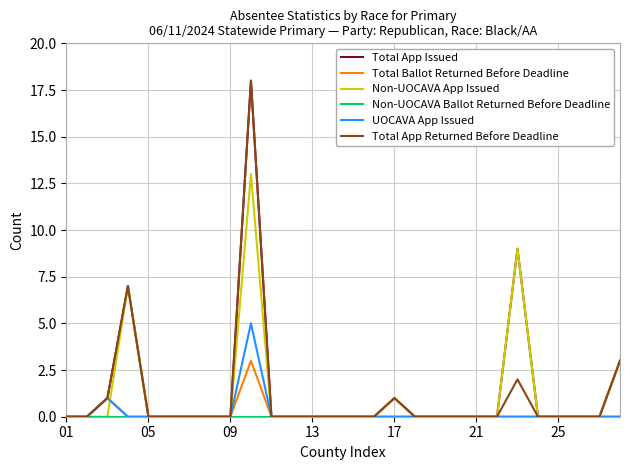

What is the highest value of the Total Ballot Returned Before Deadline series?

3